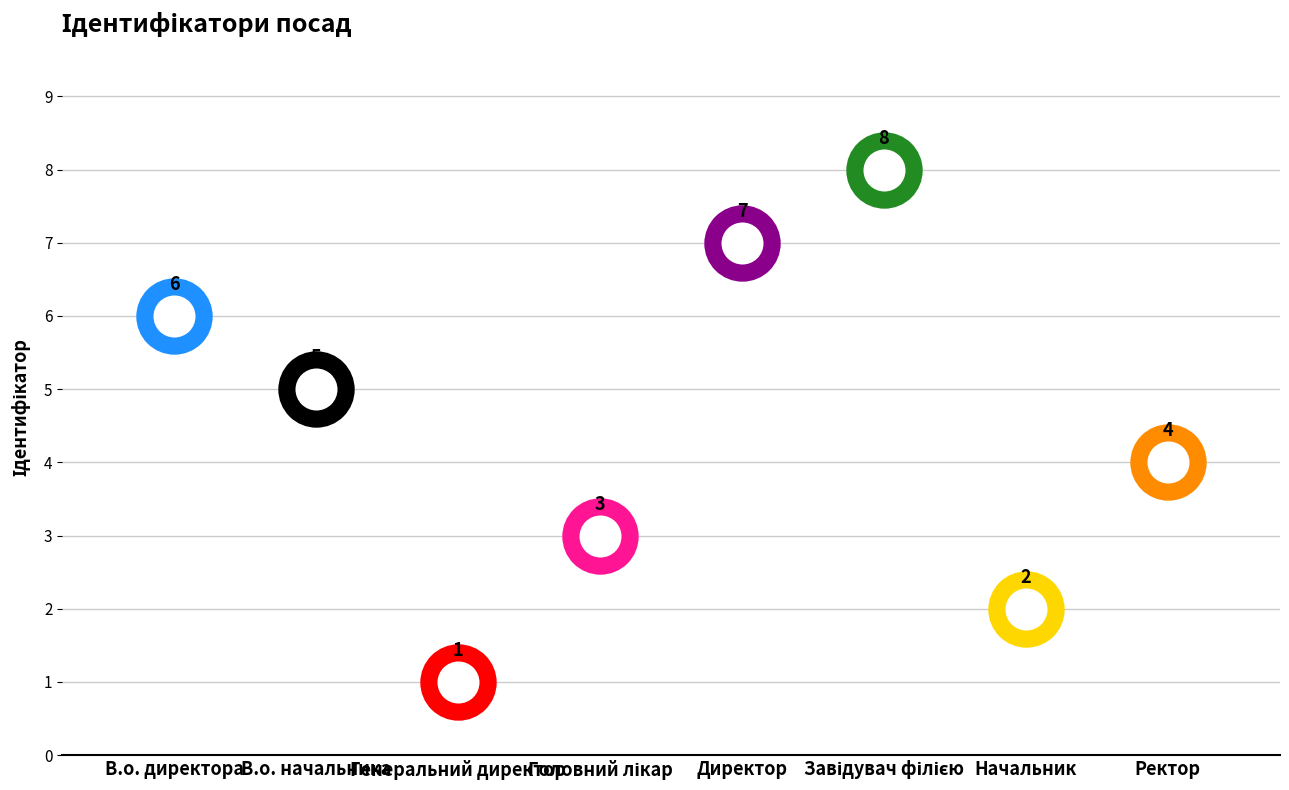

What is the difference between the maximum and minimum values?

7